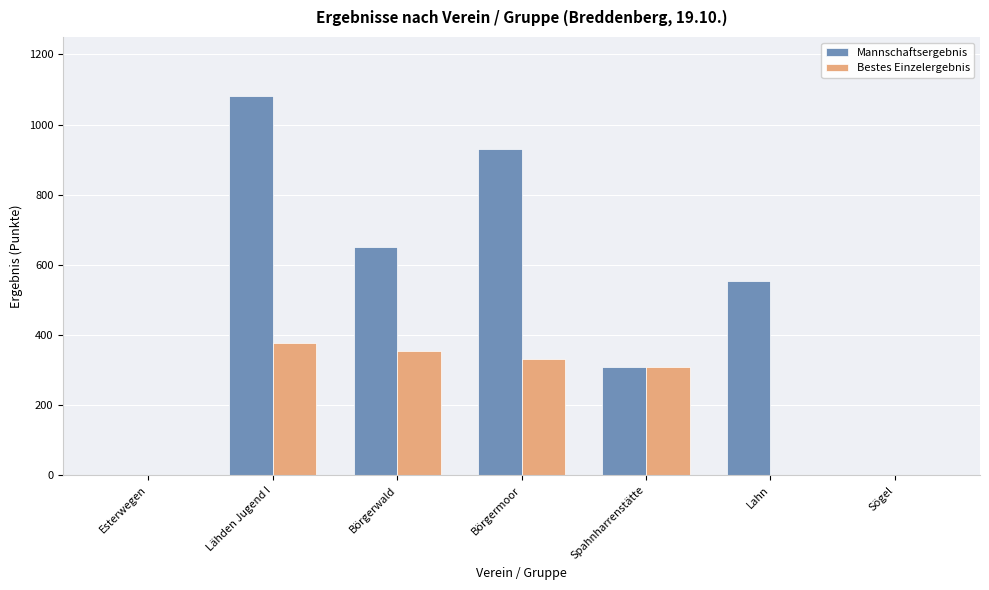

How many categories are shown in the chart?

7